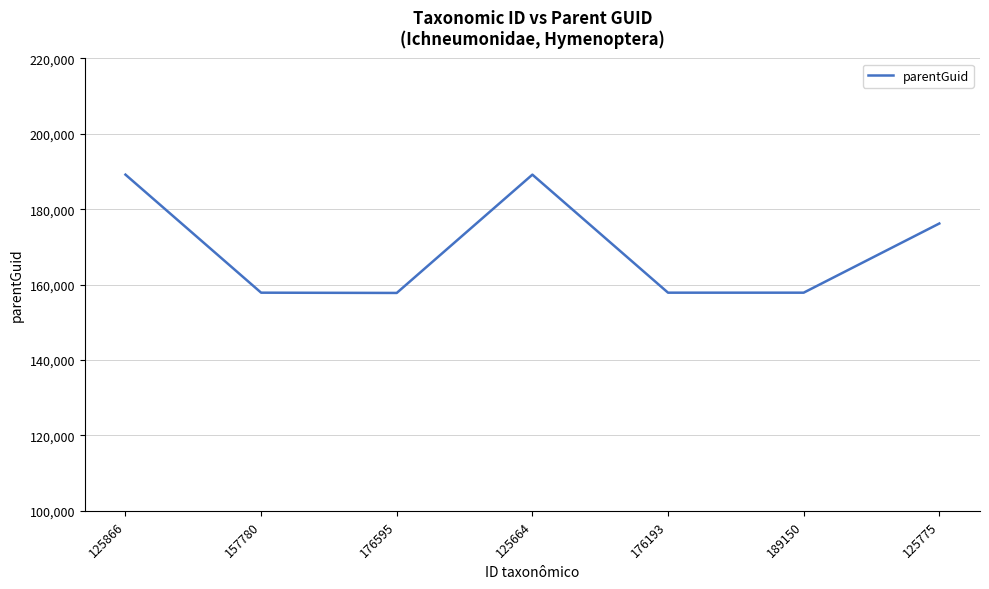

At which category does the data reach its first local peak?

125664